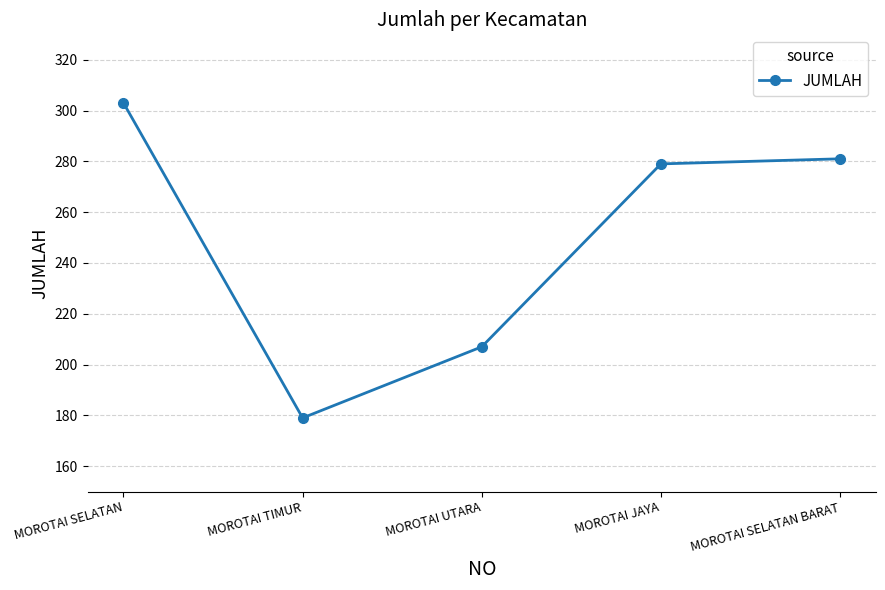

Reading left to right, transcribe all the data shown in this chart.

303	179	207	279	281